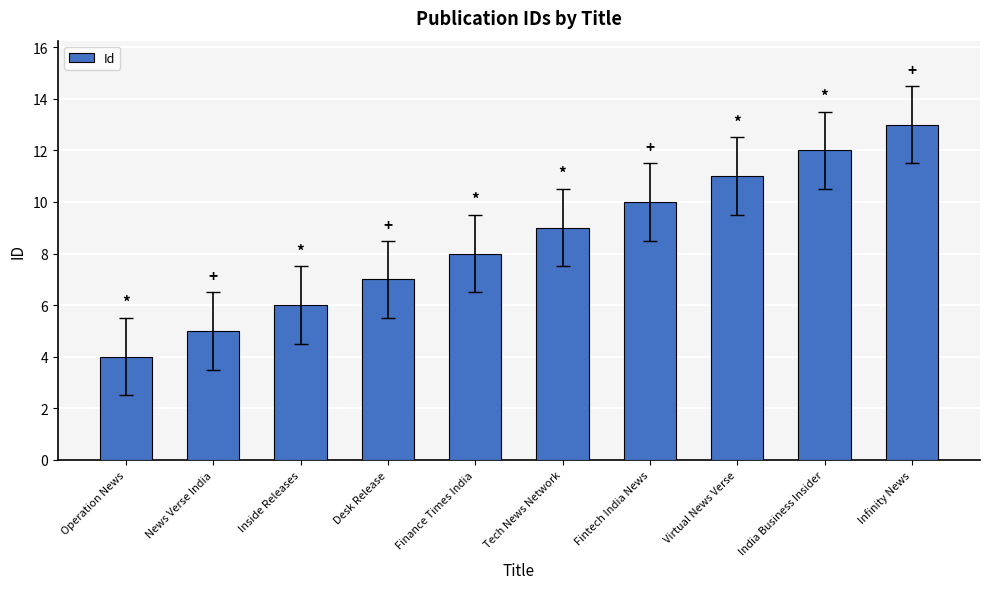

What position from the right is News Verse India?

9